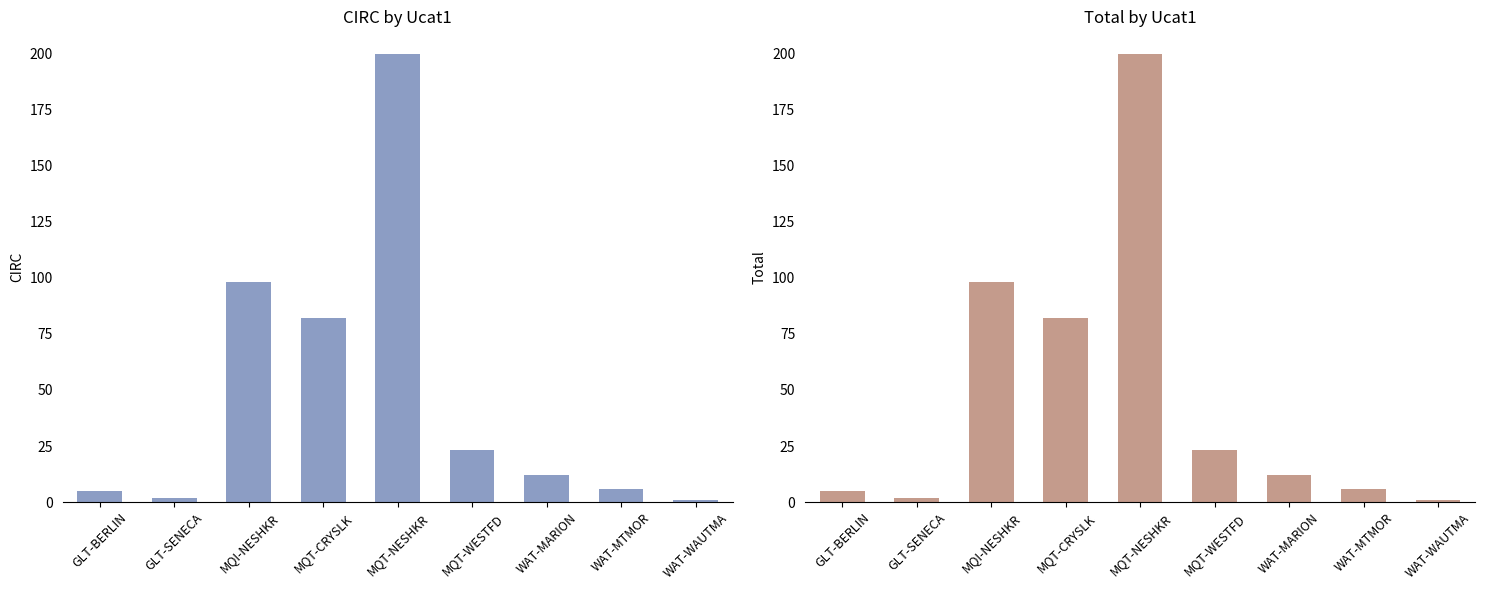

How many values in the Total series are below 12?

4